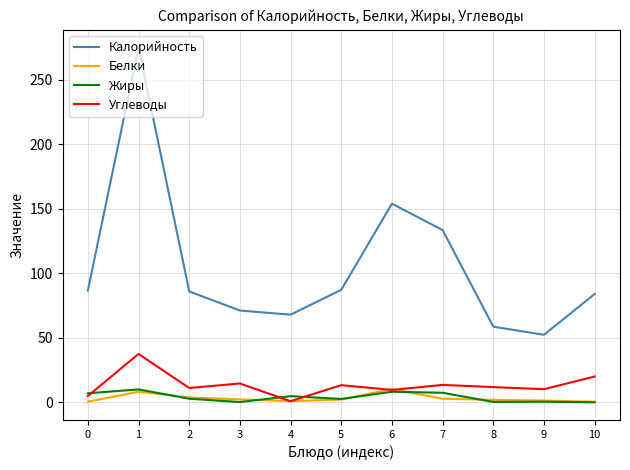

Which series has the largest total across all categories?

Калорийность